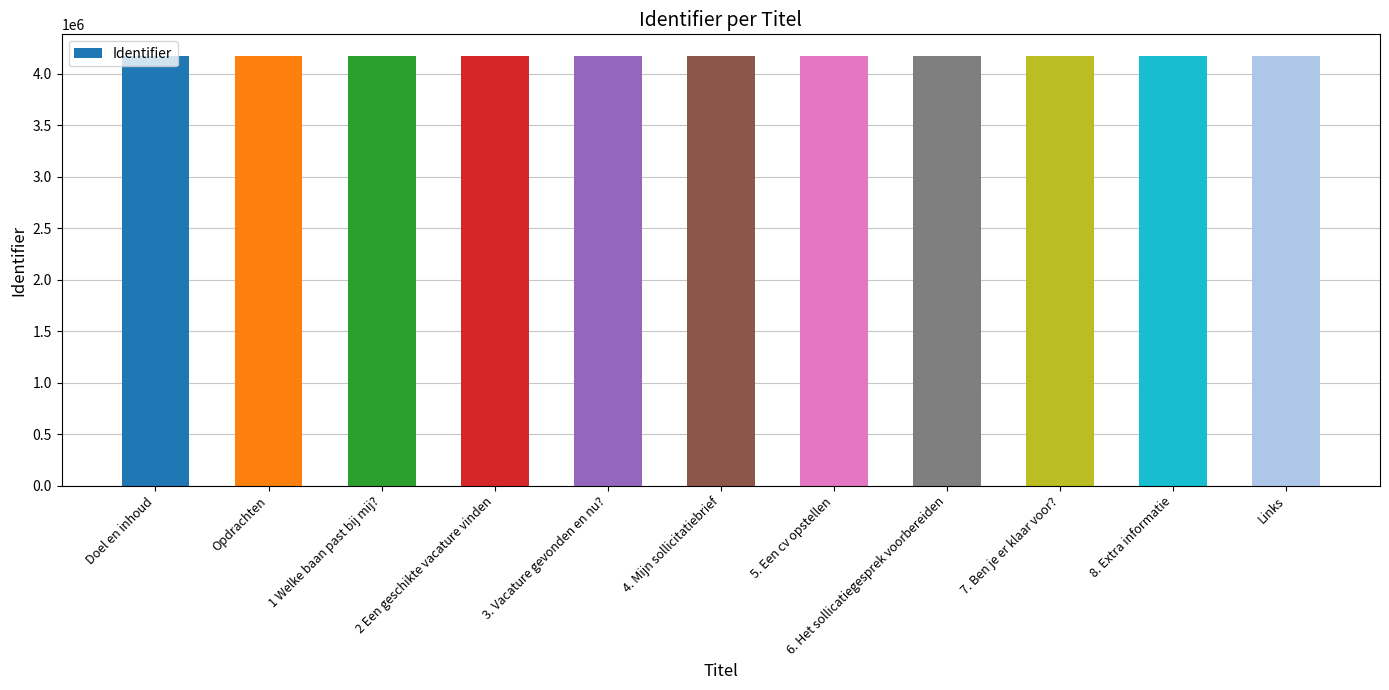

What is the sum of the values at 5. Een cv opstellen and 8. Extra informatie?

8349785